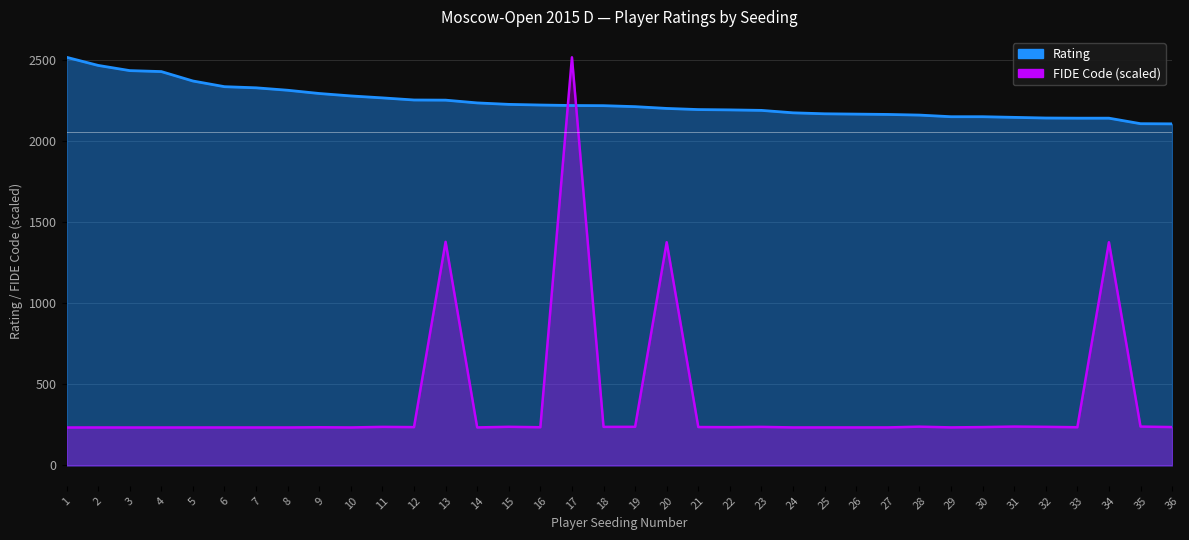

True or false: Rating has a value of 2105.0 at 35.

True